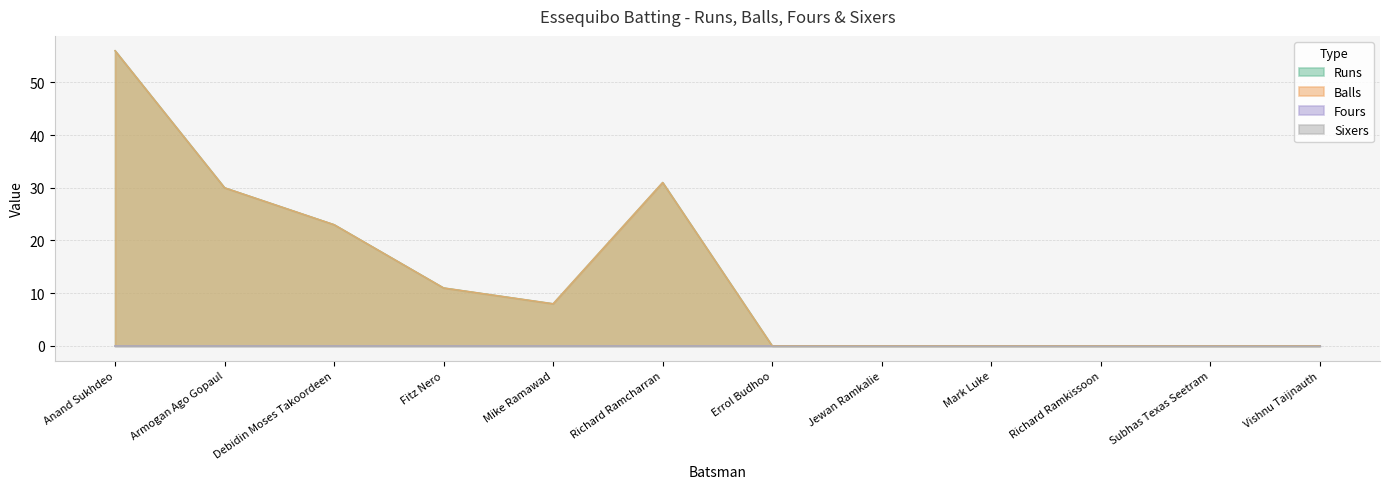

Which series has the largest total across all categories?

Runs